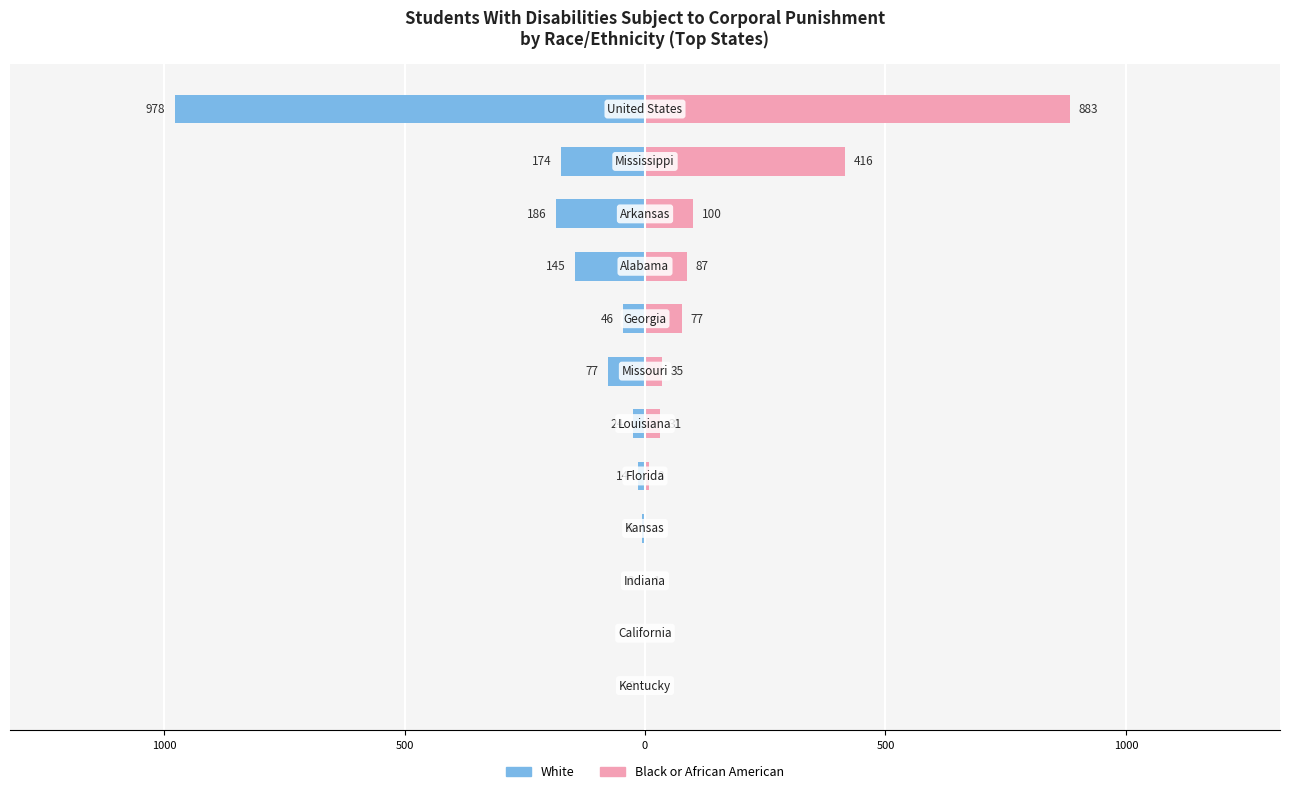

What is the sum of all White values?

-1655